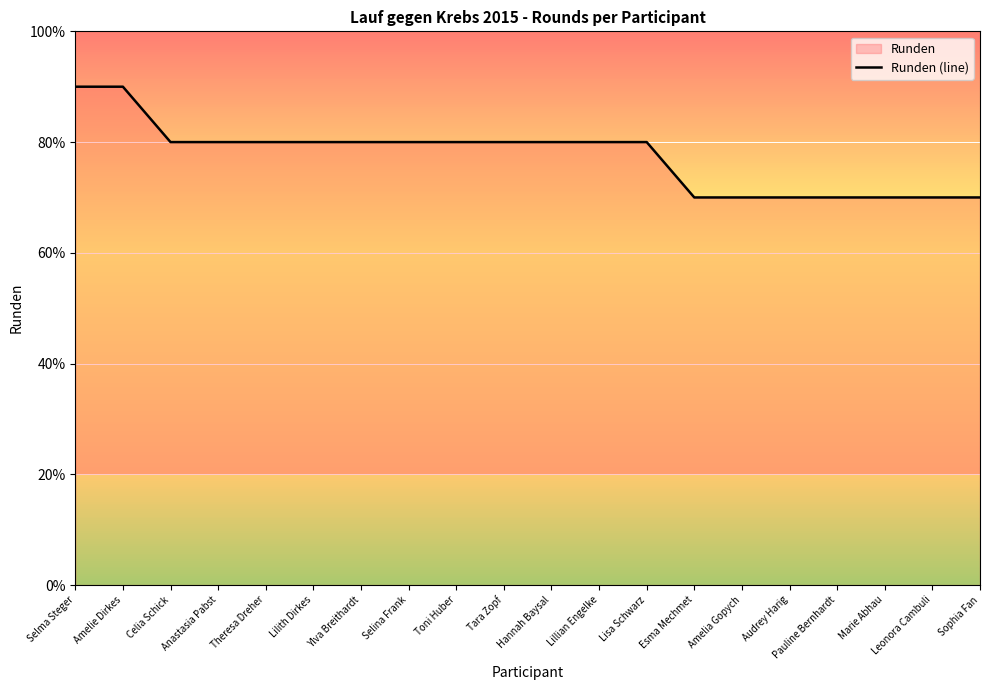

Count the number of values greater than 8.

2